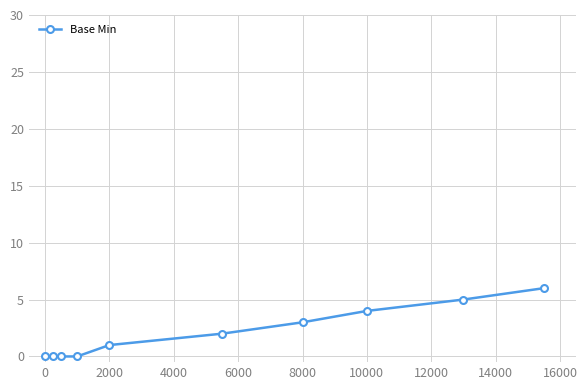

What is the difference between the second highest and second lowest values?

5